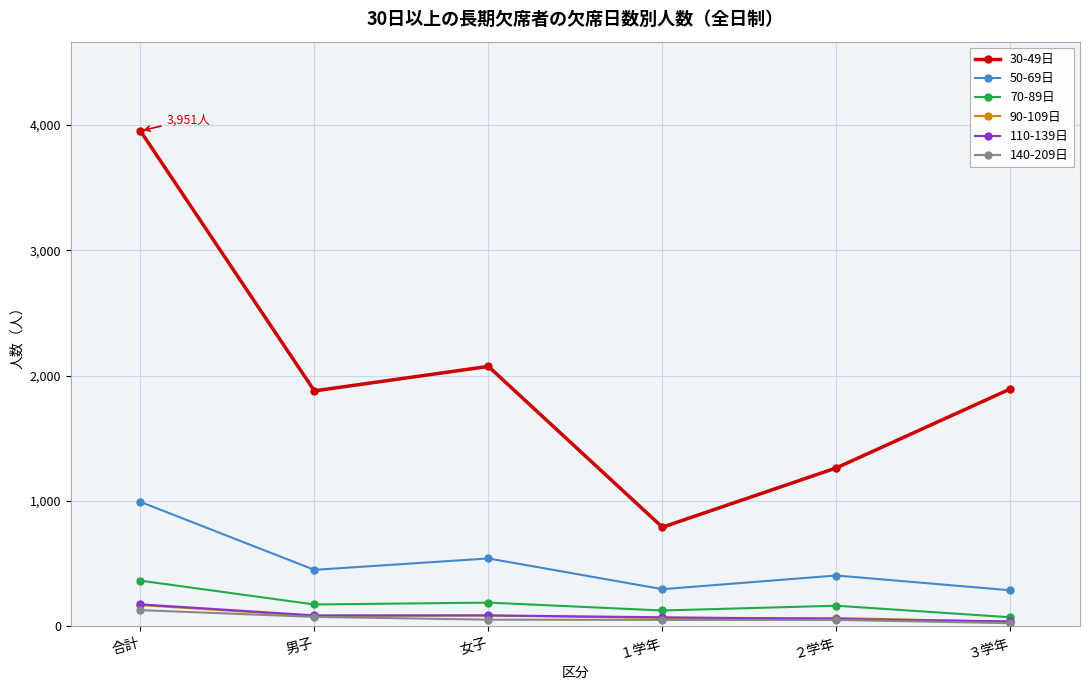

What is the minimum value shown in the chart?

26